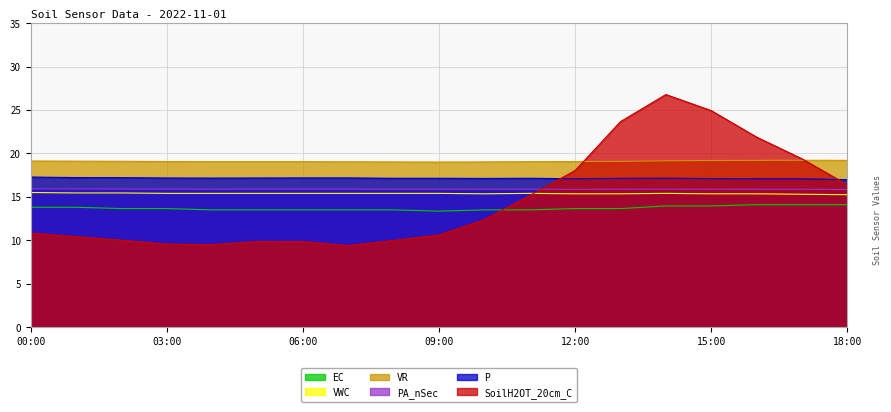

Reading left to right, list all the values displayed in this chart.

SoilH2OT_20cm_C: 10.8	10.4	10.0	9.6	9.5	9.9	9.8	9.4	10.0	10.6	12.4	15.2	18.0	23.7	26.8	24.9	21.9	19.4	16.4
P: 17.3	17.2	17.2	17.2	17.2	17.2	17.2	17.2	17.1	17.1	17.1	17.1	17.1	17.1	17.1	17.1	17.1	17.1	17.0
PA_nSec: 15.9	15.9	15.9	15.9	15.9	15.9	15.9	15.9	15.9	15.9	15.9	15.9	15.9	15.9	15.9	15.9	15.9	15.9	15.8
VR: 19.1	19.1	19.1	19.1	19.1	19.1	19.1	19.0	19.0	19.0	19.0	19.1	19.1	19.1	19.2	19.2	19.2	19.2	19.2
VWC: 15.5	15.4	15.4	15.4	15.4	15.4	15.4	15.4	15.4	15.4	15.3	15.4	15.3	15.3	15.4	15.3	15.3	15.3	15.2
EC: 13.8	13.8	13.7	13.7	13.5	13.5	13.5	13.5	13.5	13.3	13.5	13.5	13.7	13.7	13.9	13.9	14.1	14.1	14.1